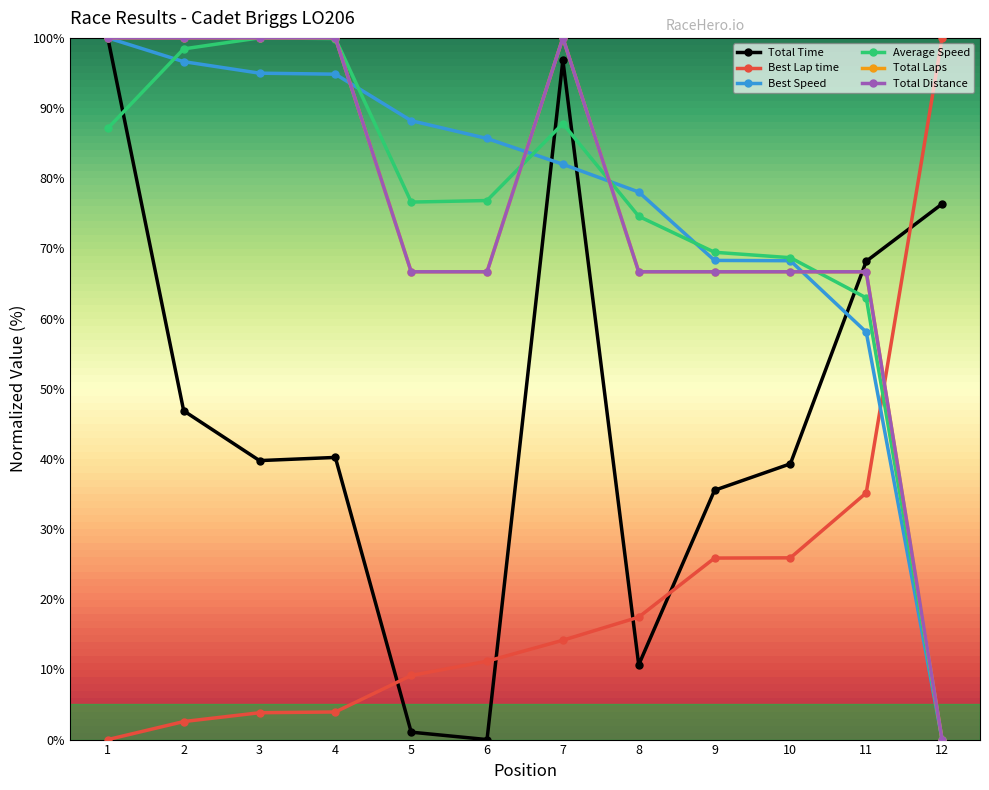

Is this an area chart (filled region under the line)?

No